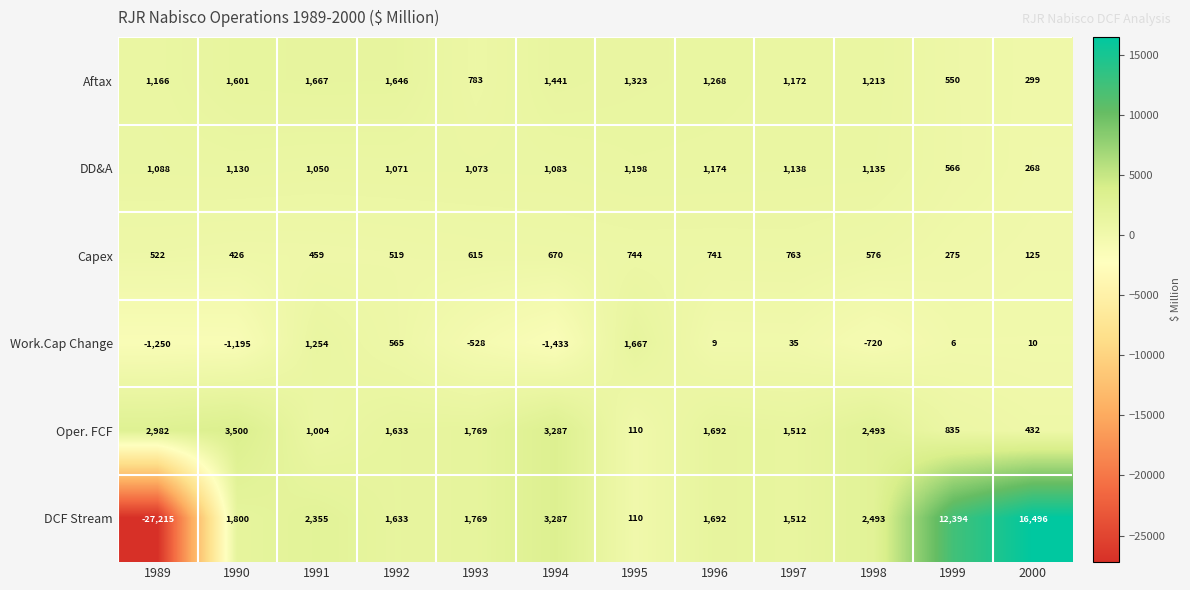

At which label does Capex reach its peak?

1997